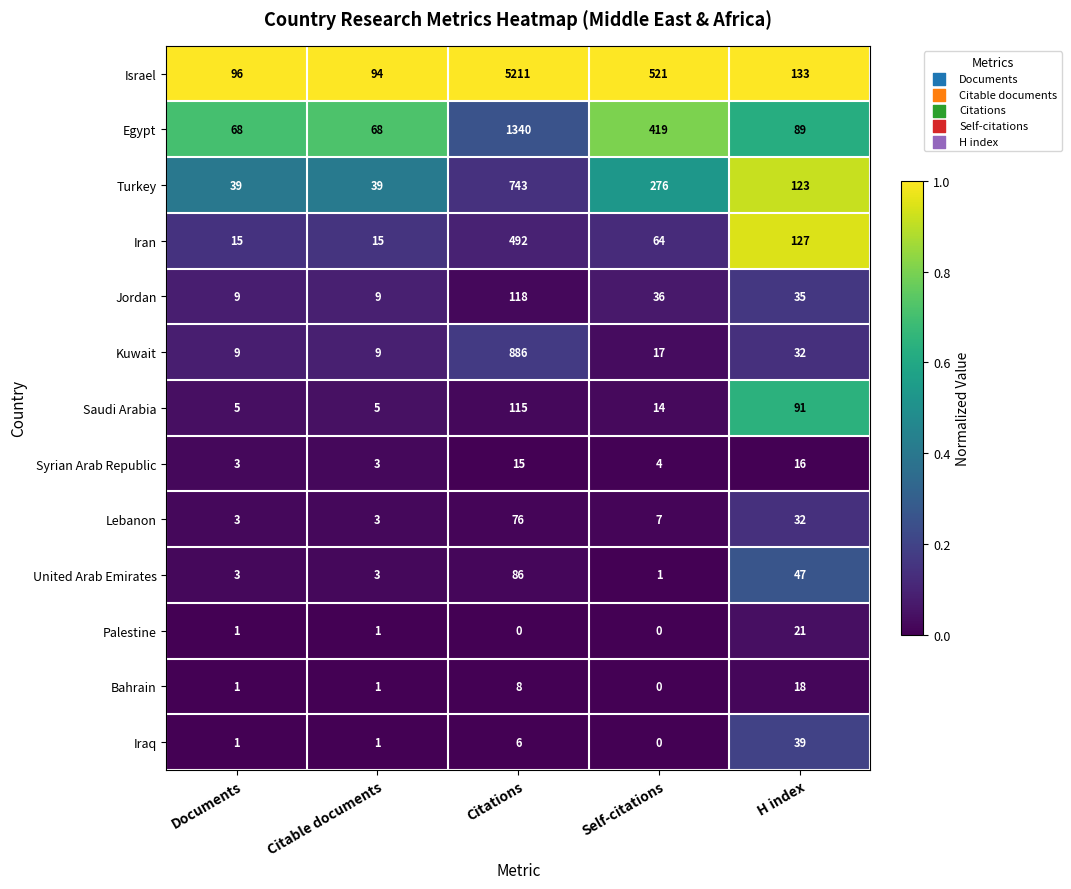

Rank the series at Citations from highest to lowest value.

Israel, Egypt, Kuwait, Turkey, Iran, Jordan, Saudi Arabia, United Arab Emirates, Lebanon, Syrian Arab Republic, Bahrain, Iraq, Palestine